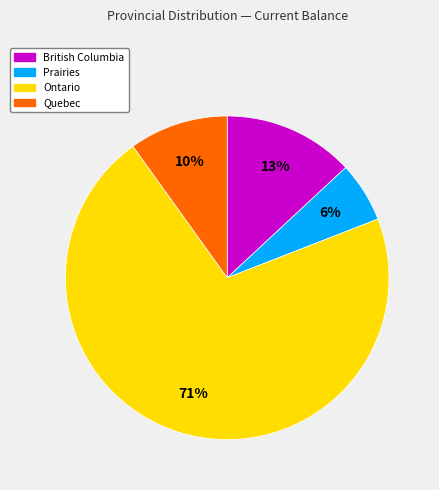

Combined, do Prairies and Quebec account for over 50%?

No